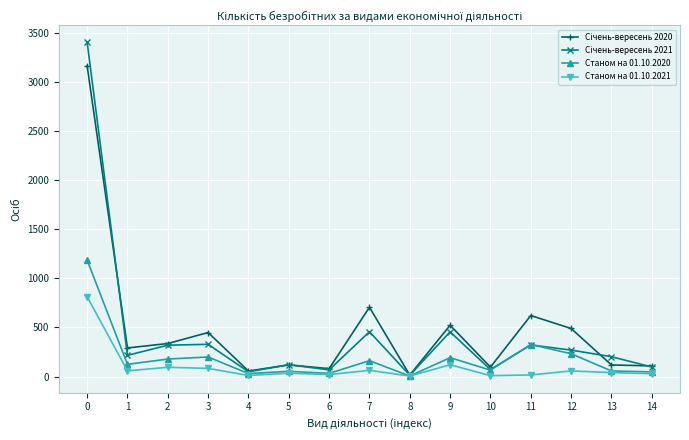

At which category does Січень-вересень 2020 reach its first local valley?

1